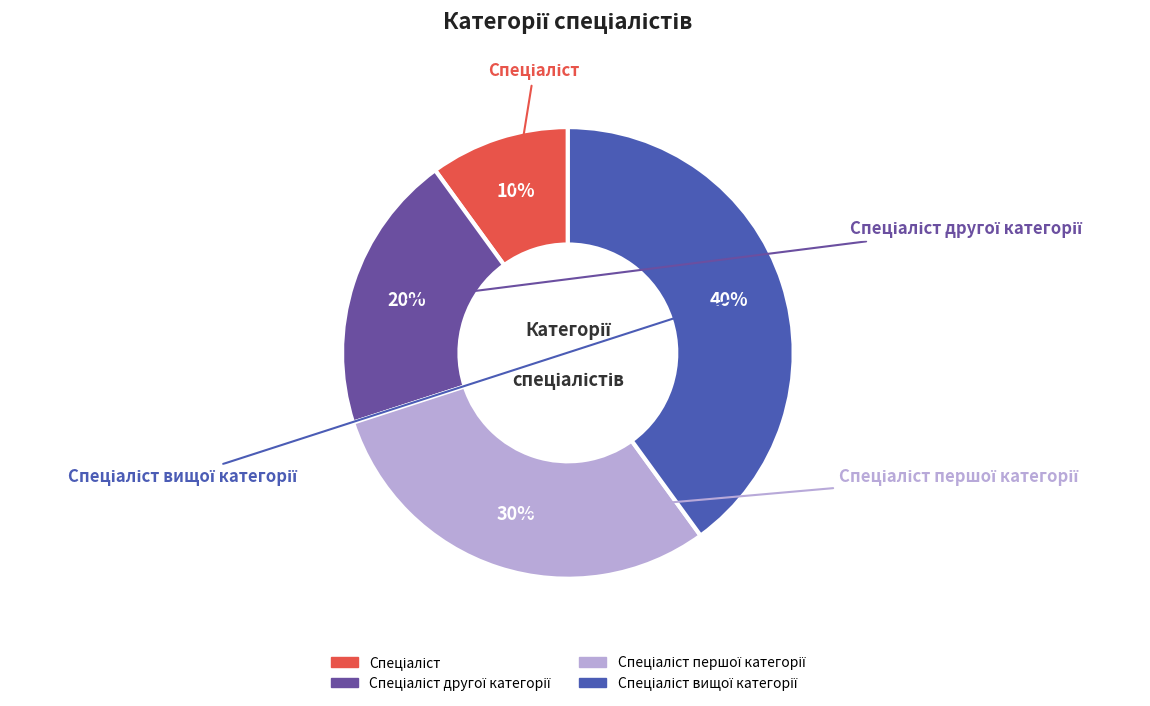

Is there a majority slice in this chart?

No